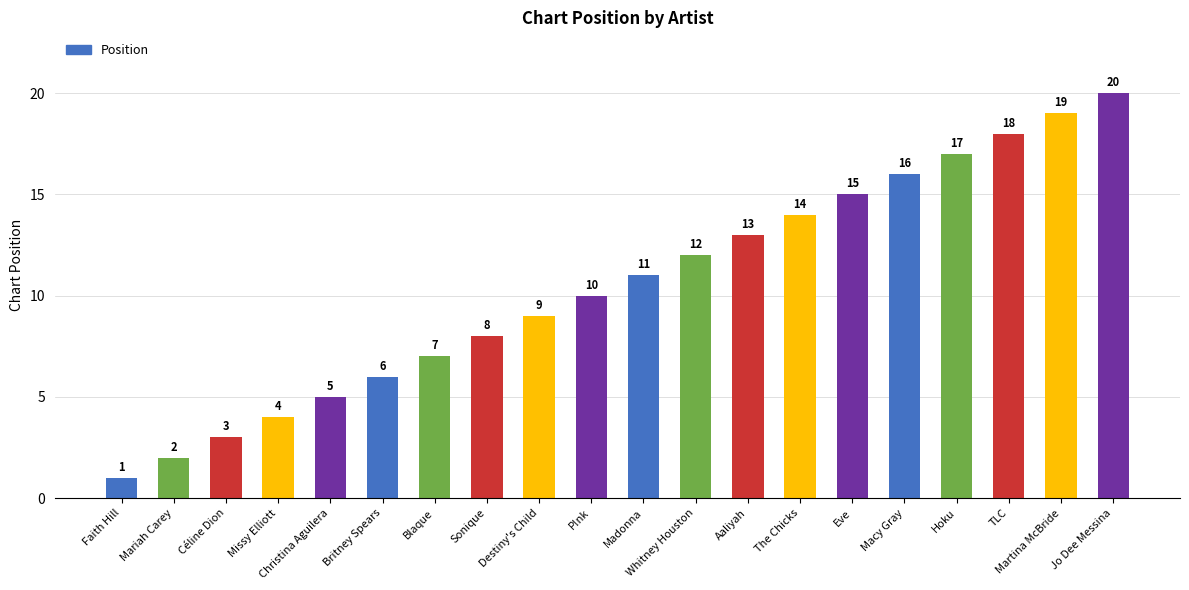

What is the minimum value shown in the chart?

1